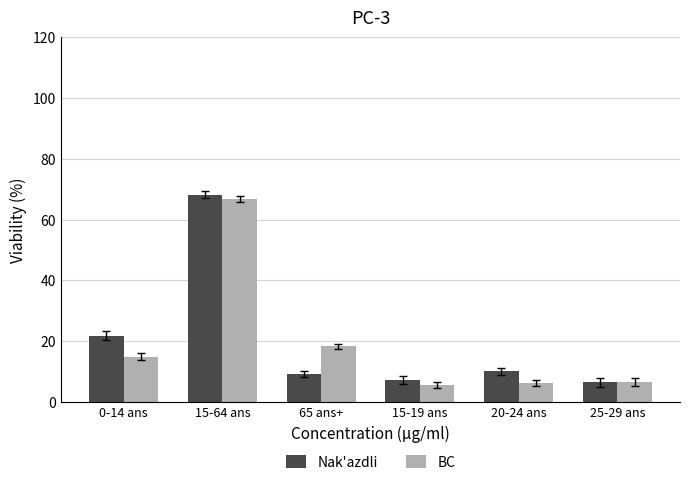

What is the average value of the BC series?

19.7